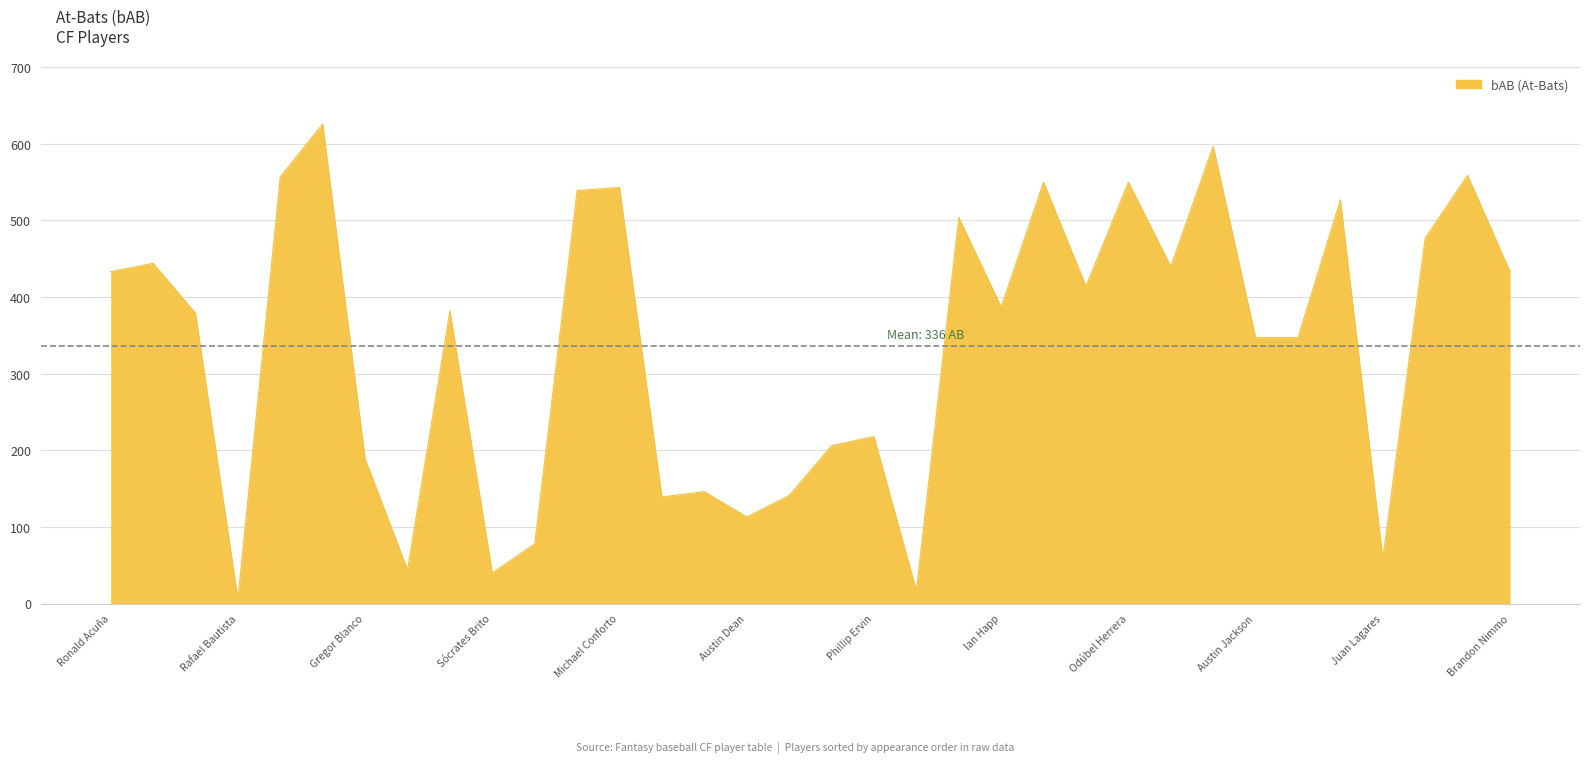

What is the maximum value shown in the chart?

626